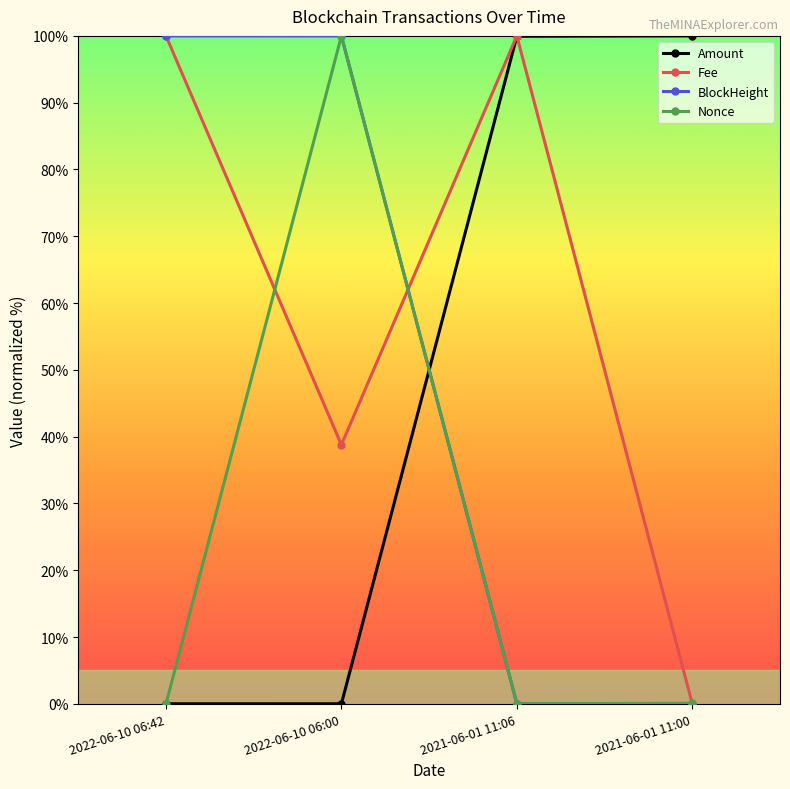

Which category has the lowest value in the Fee series?

2021-06-01 11:00